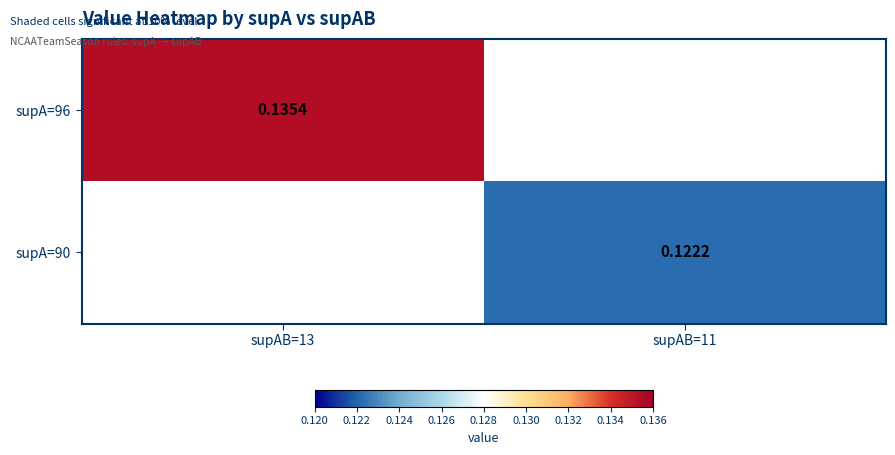

Is the value of supA=90 at supAB=11 greater than the value of supA=96 at supAB=13?

No